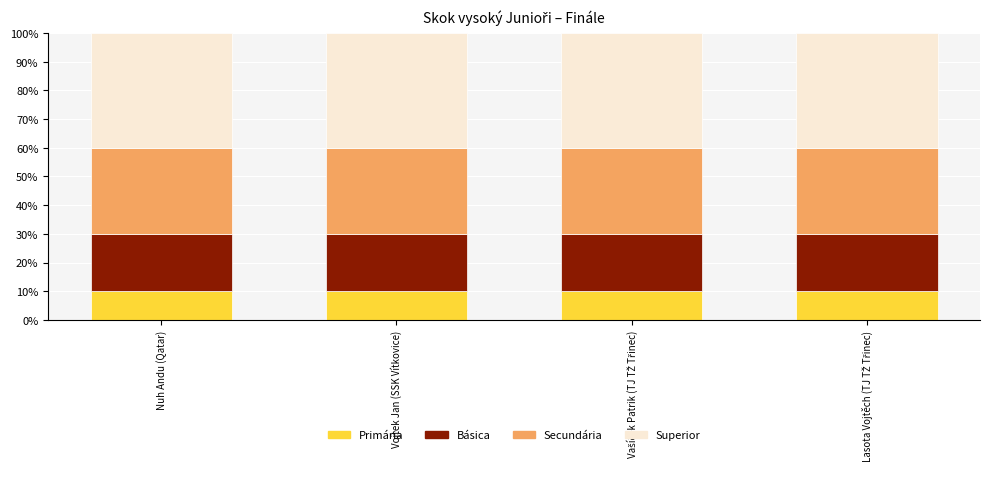

What is the maximum value for Primária?

10.0